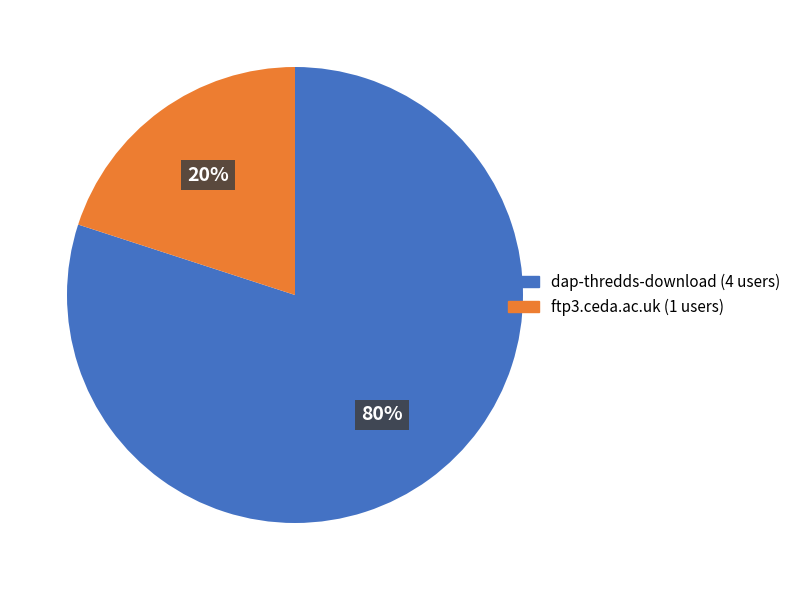

To the nearest percent, what is the difference between the ftp3.ceda.ac.uk and dap-thredds-download slice percentages?

60%